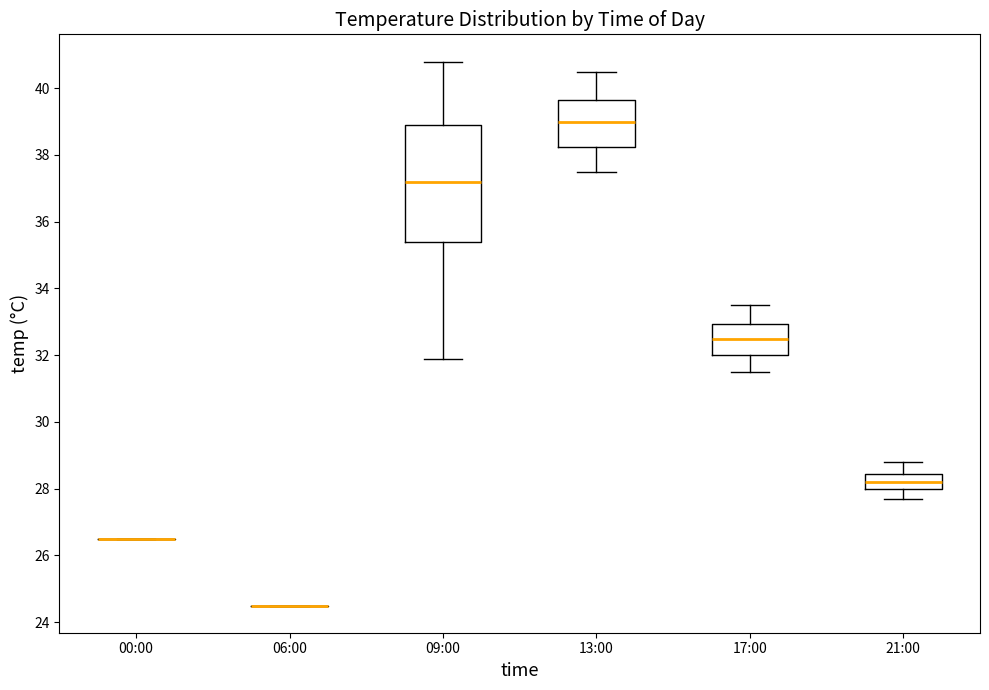

Which box is the tallest, from its lower edge to its upper edge?

09:00